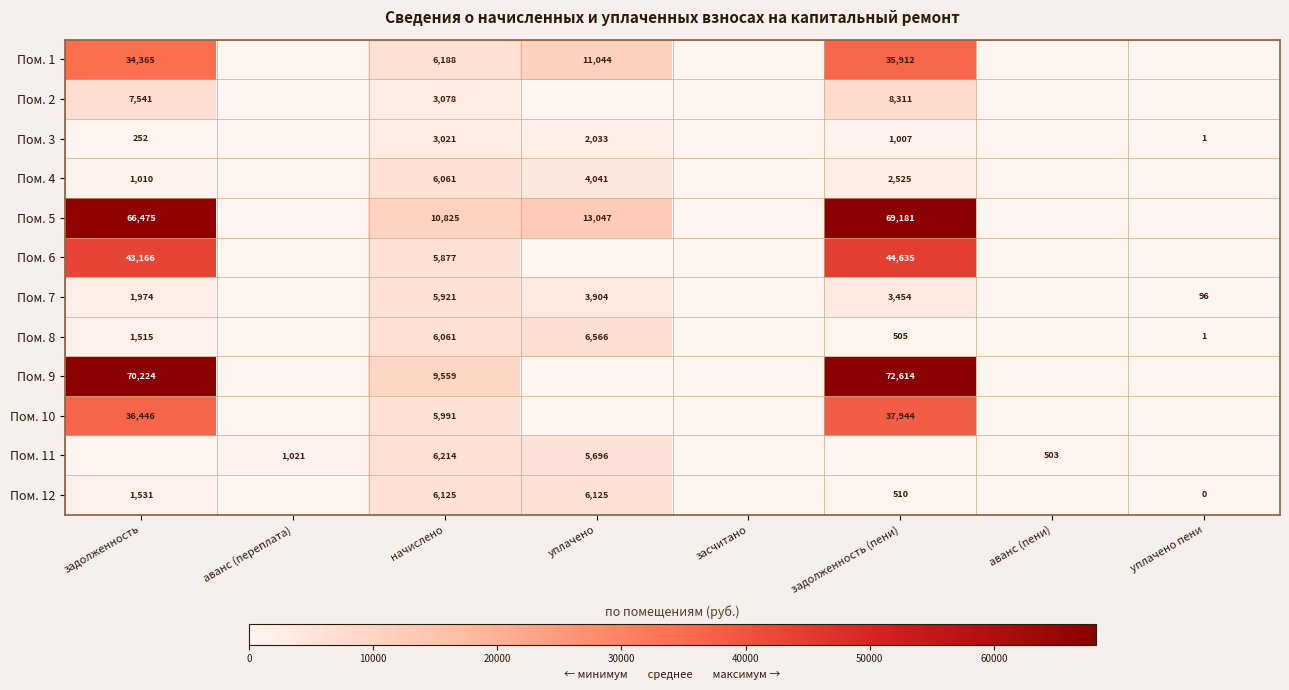

How many distinct data groups are displayed?

12